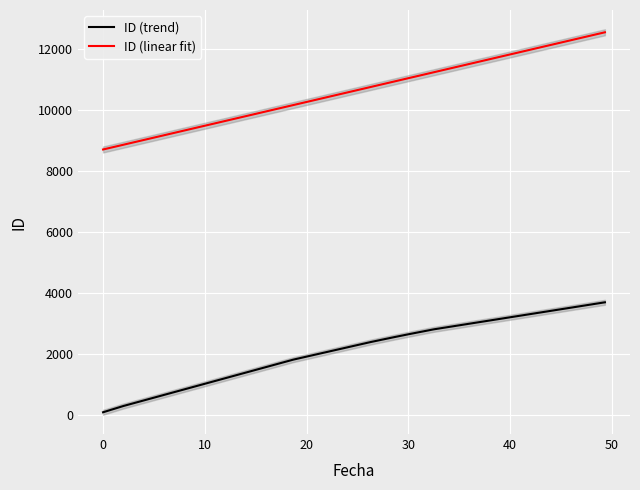

True or false: ID (linear fit) and ID (trend) cross at least once.

False